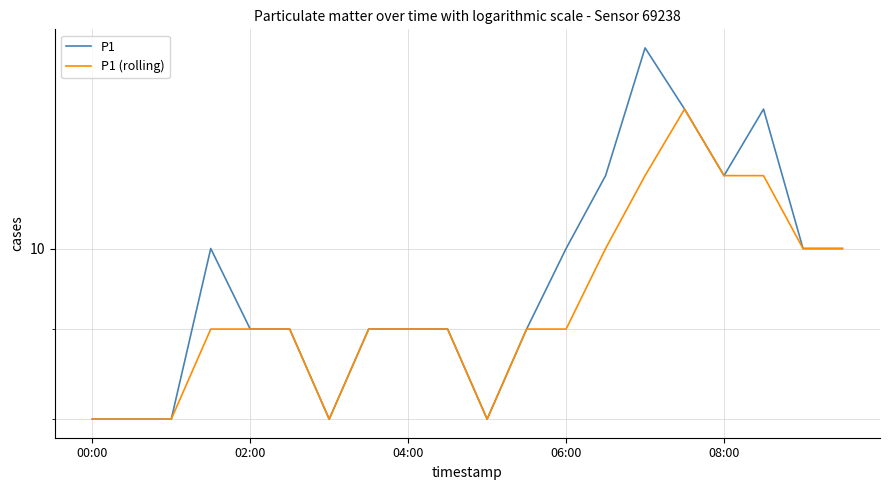

How many interior local valleys does the P1 (rolling) series have?

2